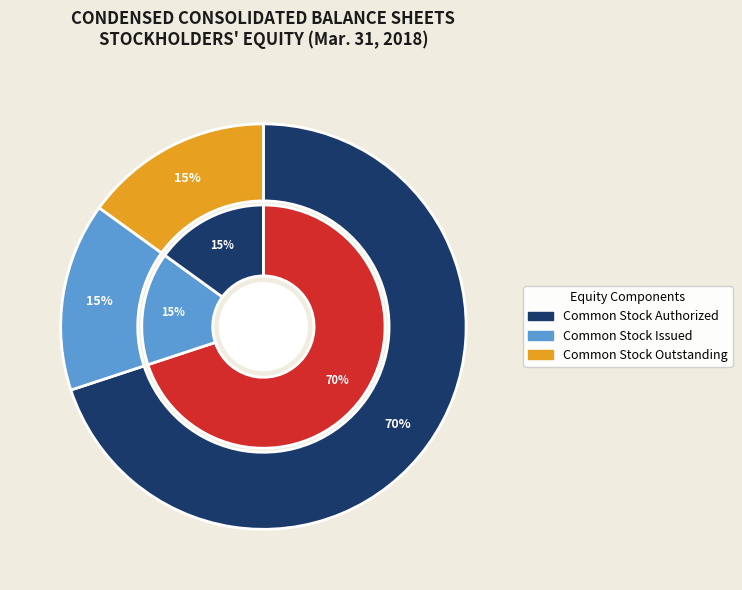

True or false: Common stock, Issued shares accounts for 15% of the total.

True